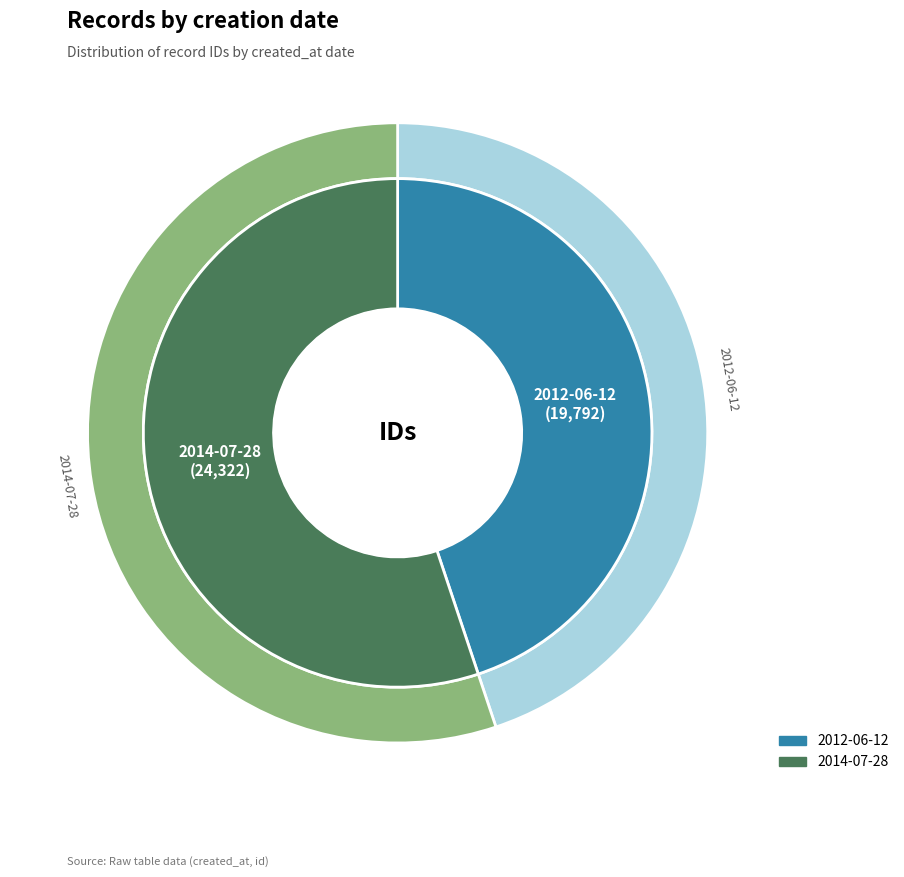

Count the number of slices in the pie.

2